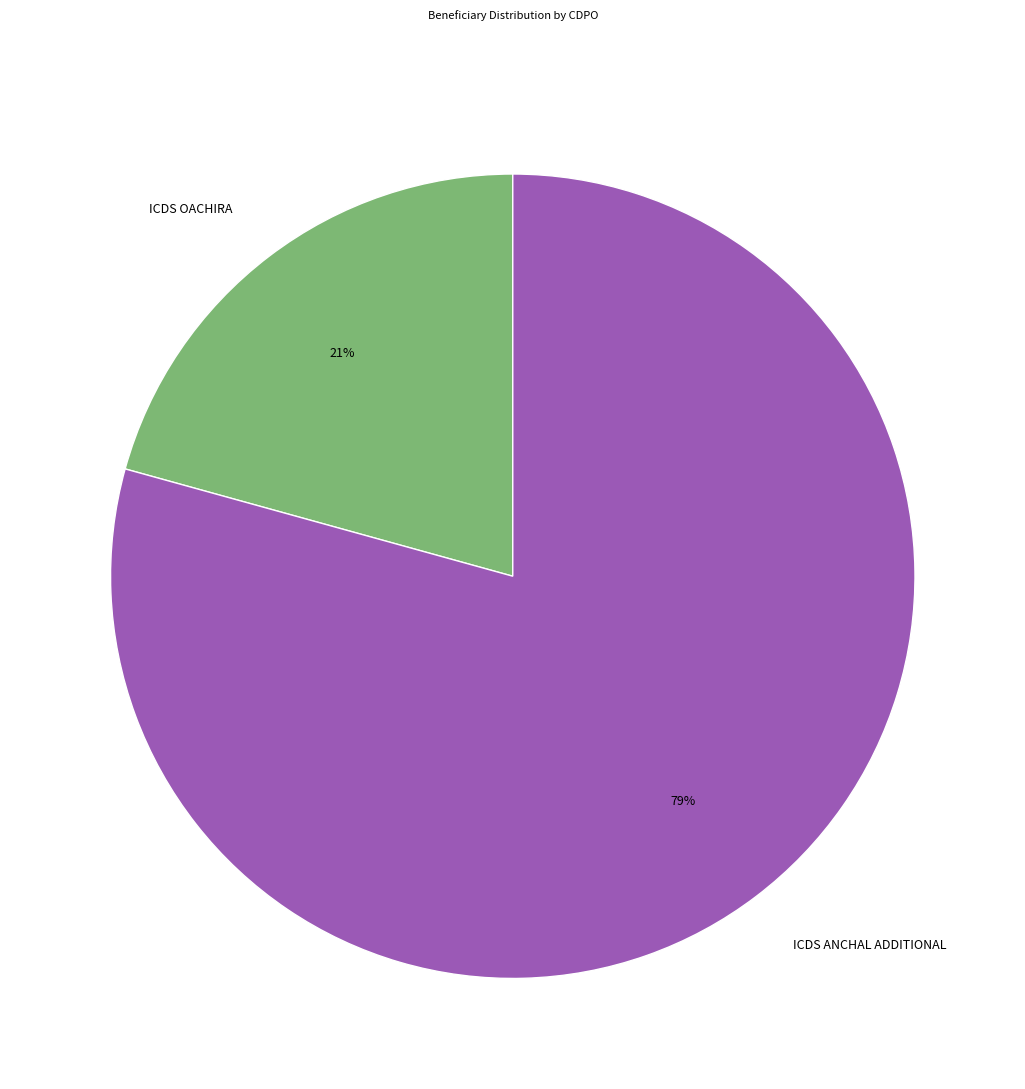

To the nearest percent, what portion does ICDS OACHIRA represent?

21%